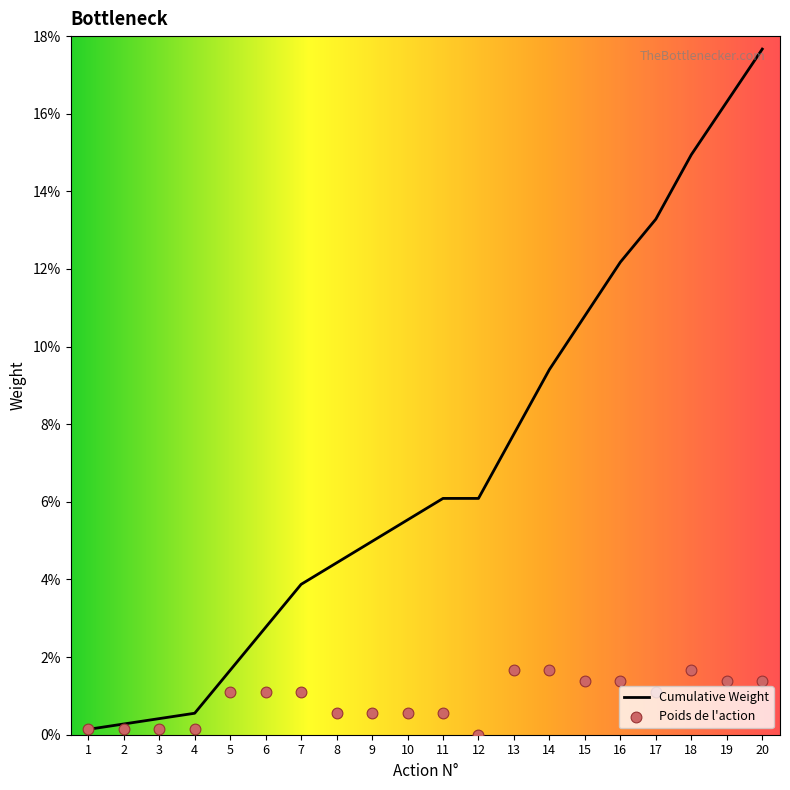

Is the value of Poids de l'action at 1 greater than the value of Cumulative Weight at 3?

No